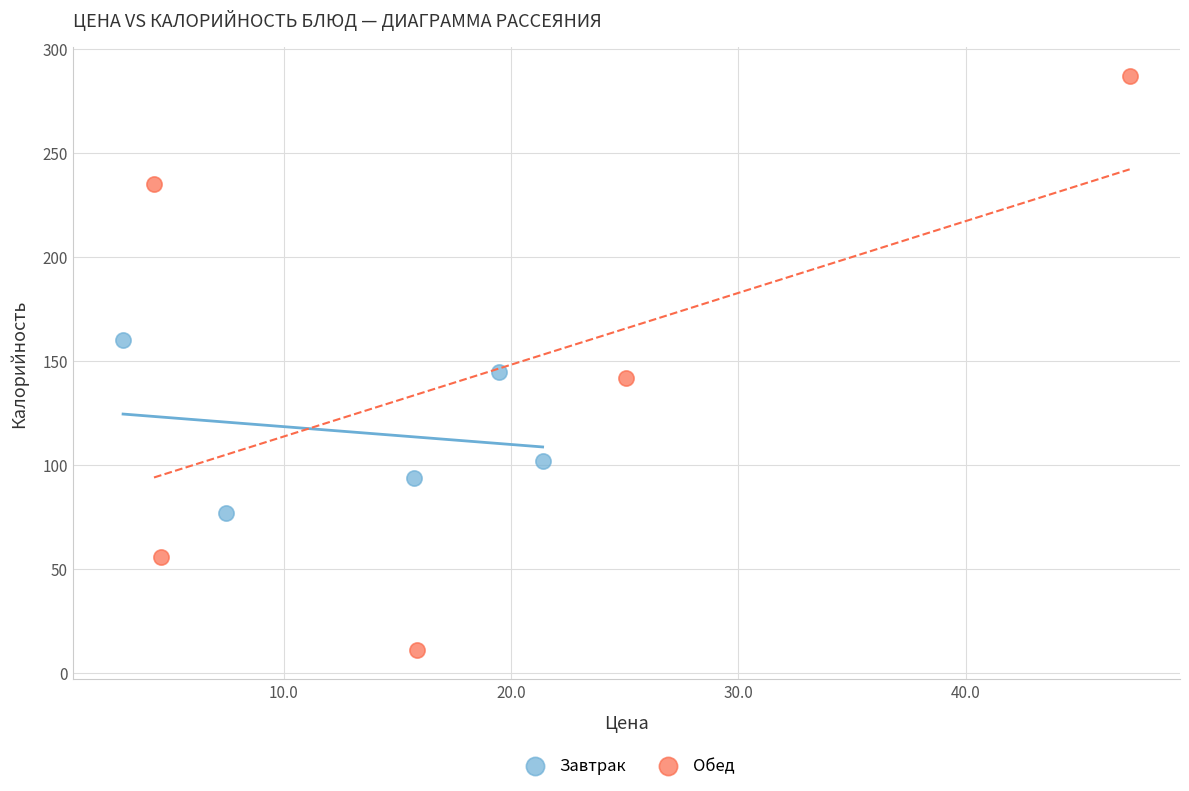

Which series has the largest Y range (max minus min)?

Обед